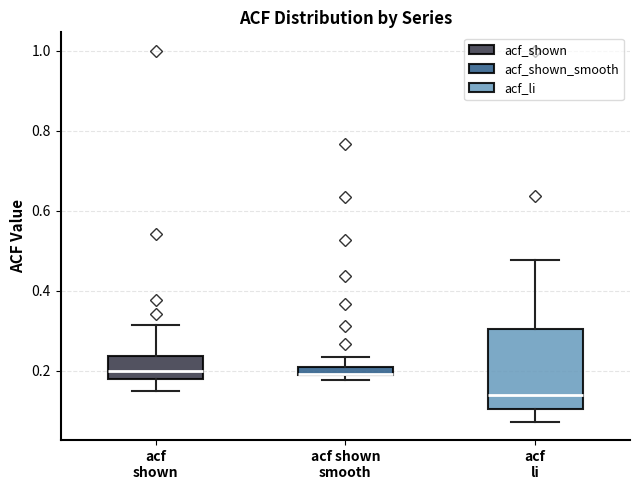

Where is the lower edge of the box for acf shown on the y-axis? The values are not printed on the chart, so give them approximately, as read against the axis.

0.18